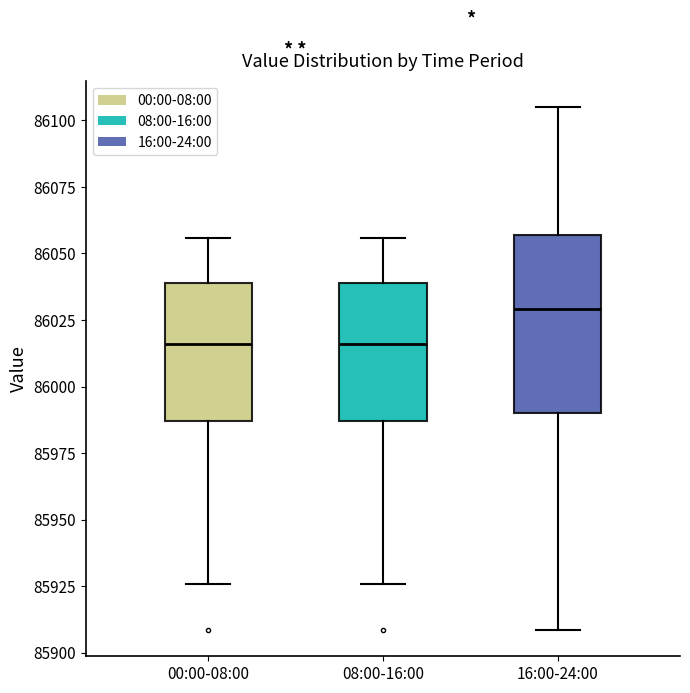

Comparing the boxes themselves (not the whiskers), which one is the tallest?

16:00-24:00